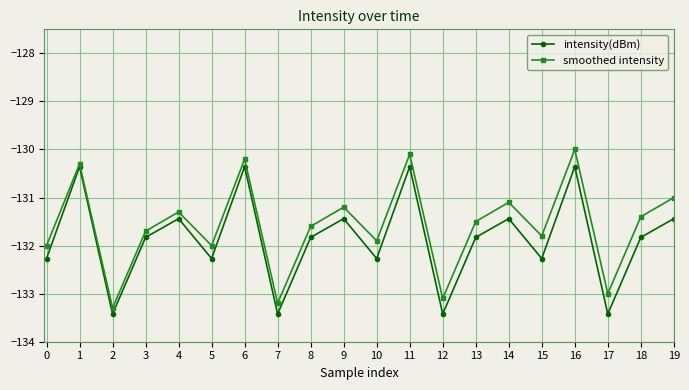

Reading left to right, list all the values displayed in this chart.

intensity(dBm): -132.3	-130.4	-133.4	-131.8	-131.4	-132.3	-130.4	-133.4	-131.8	-131.4	-132.3	-130.4	-133.4	-131.8	-131.4	-132.3	-130.4	-133.4	-131.8	-131.4
smoothed intensity: -132.0	-130.3	-133.3	-131.7	-131.3	-132.0	-130.2	-133.2	-131.6	-131.2	-131.9	-130.1	-133.1	-131.5	-131.1	-131.8	-130.0	-133.0	-131.4	-131.0